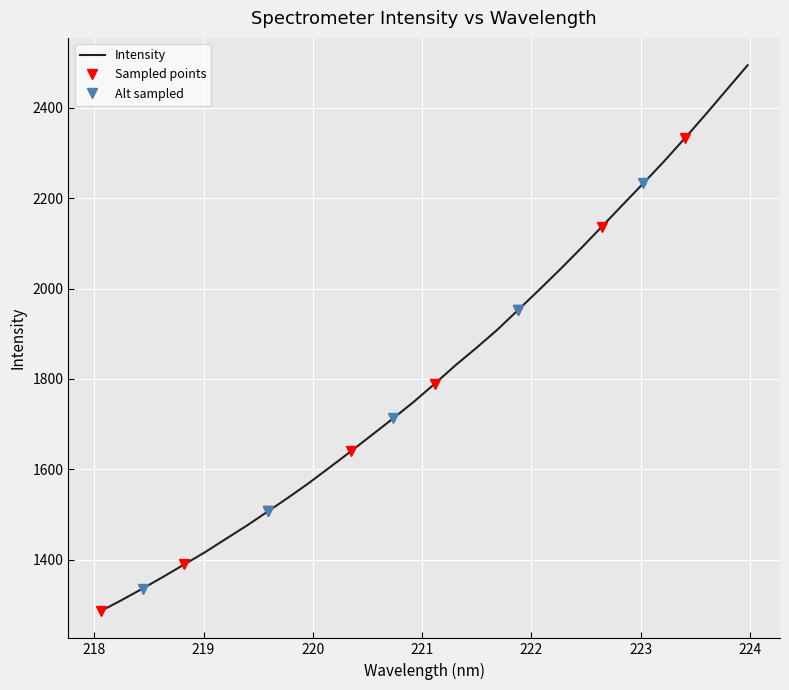

Rank the categories by value from lowest to highest.

218.0596, 218.2508, 218.442, 218.6332, 218.8244, 219.0156, 219.2067, 219.3979, 219.589, 219.7801, 219.9712, 220.1623, 220.3533, 220.5444, 220.7354, 220.9264, 221.1174, 221.3083, 221.4993, 221.6902, 221.8812, 222.0721, 222.263, 222.4538, 222.6447, 222.8355, 223.0264, 223.2172, 223.408, 223.5987, 223.7895, 223.9802